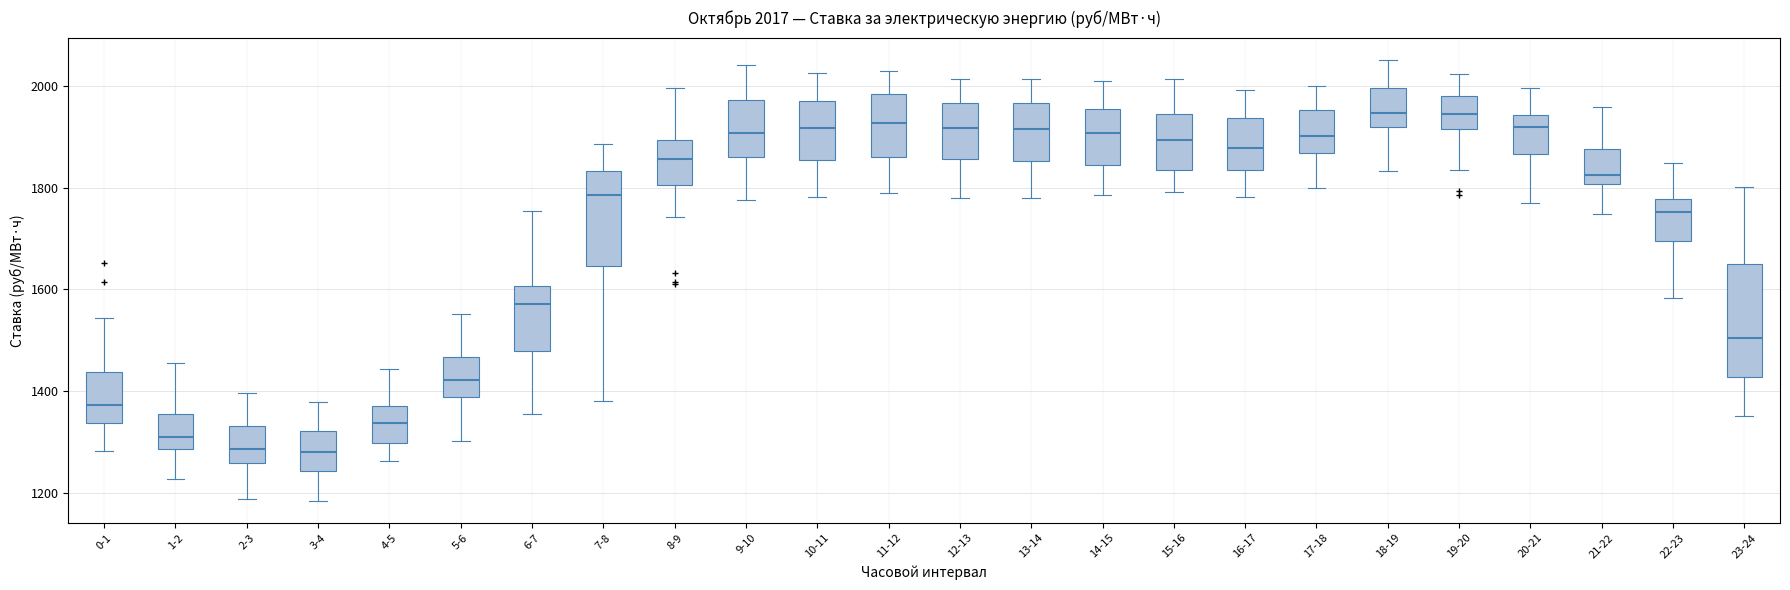

Comparing the boxes themselves (not the whiskers), which one is the tallest?

23-24